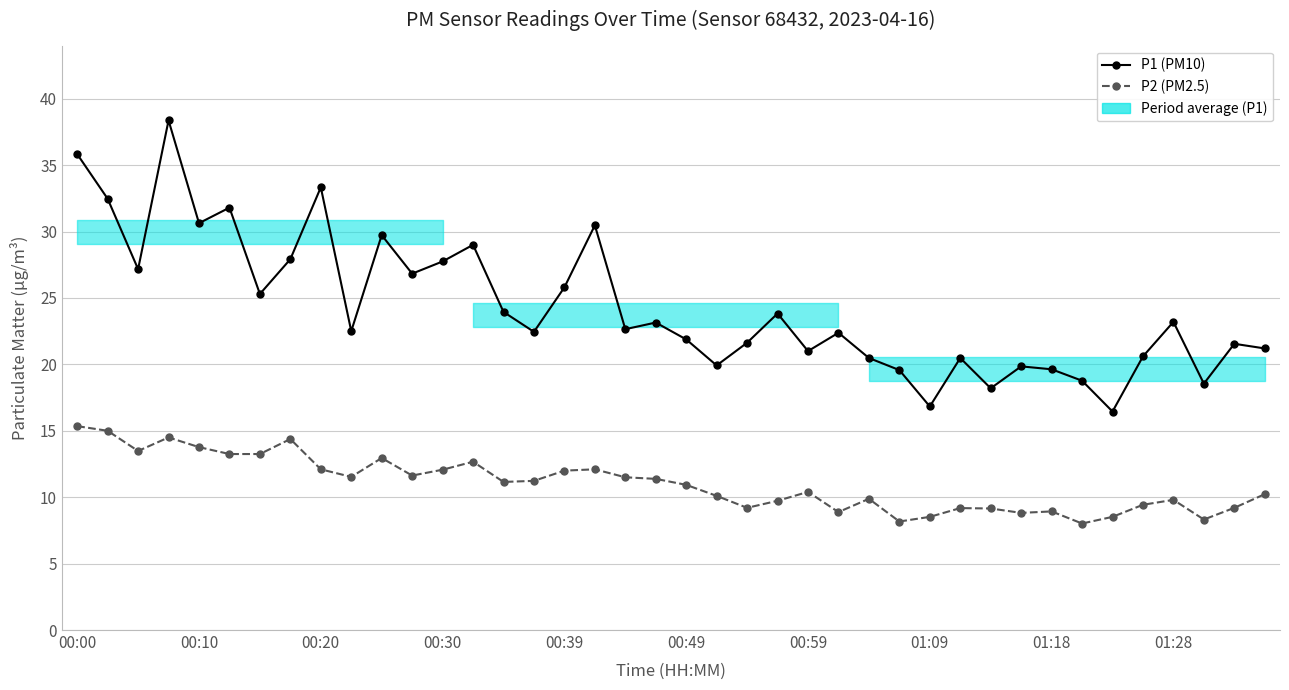

At which category does the chart reach its minimum across all series?

33